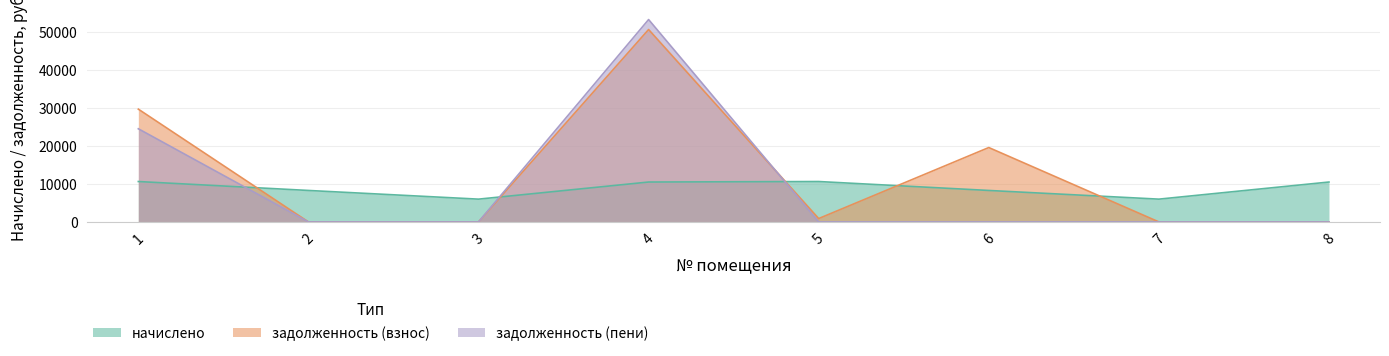

At which category does задолженность (взнос) reach its first local peak?

4